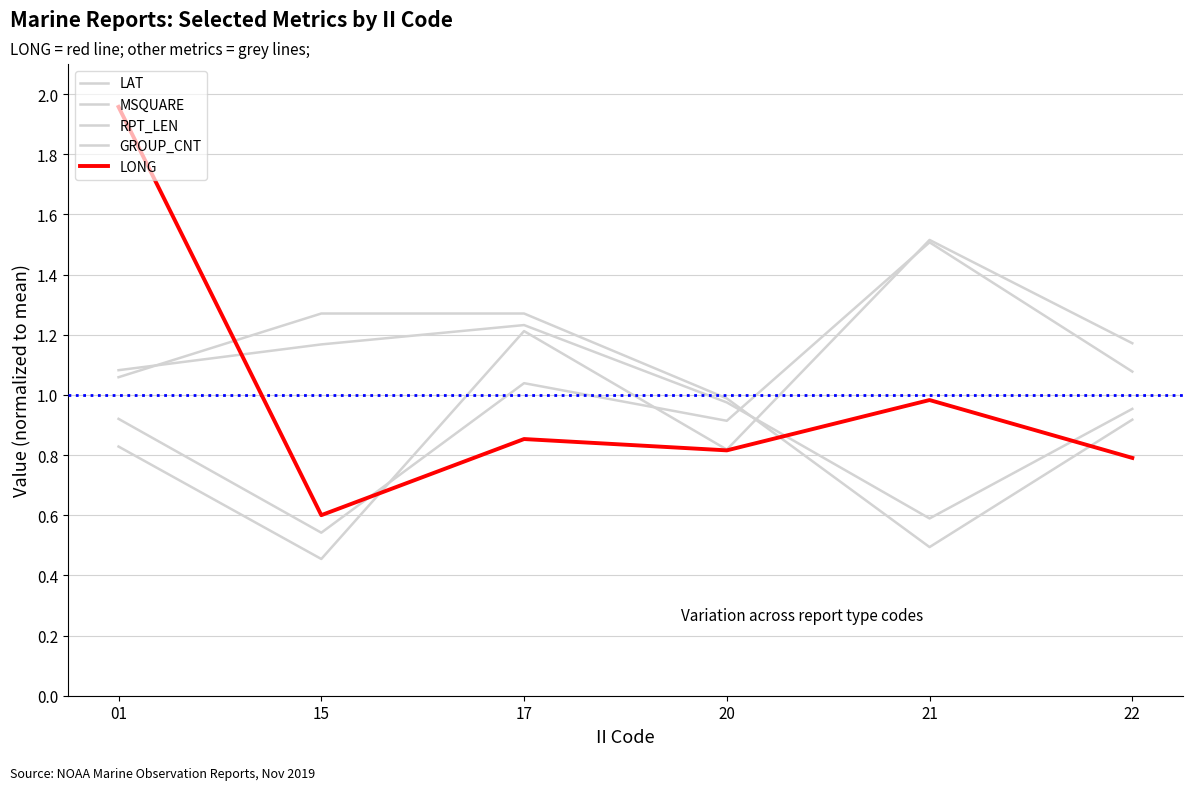

Rank the categories by RPT_LEN value from highest to lowest.

17, 15, 01, 20, 22, 21